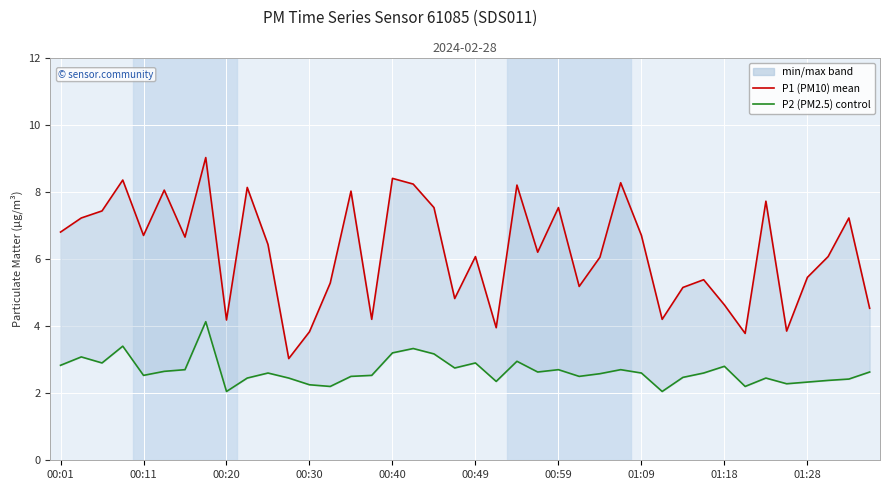

The value of P1 (PM10) at 33 is 2.5. True or false?

False